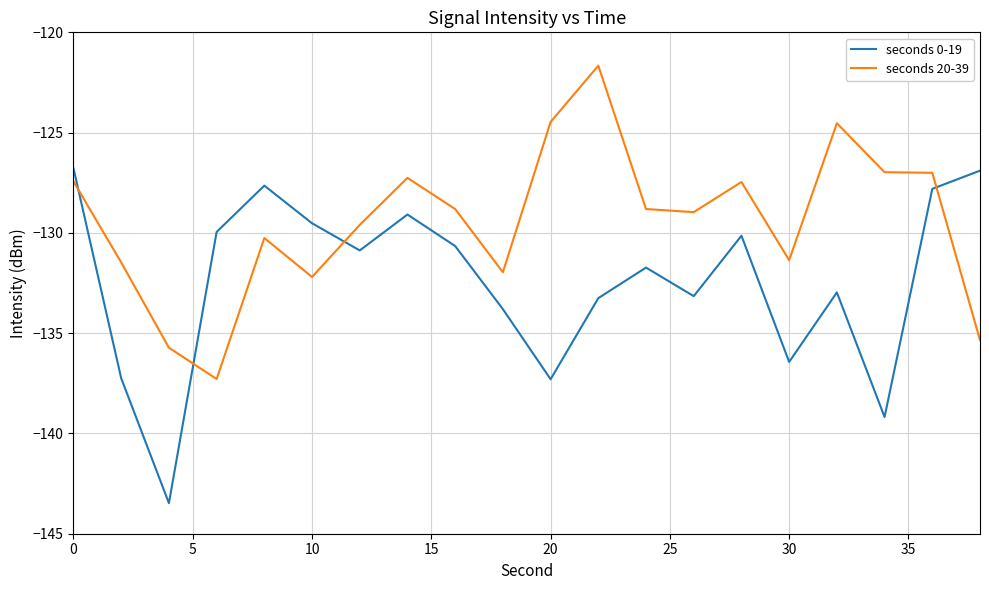

What is the minimum value shown in the chart?

-143.5